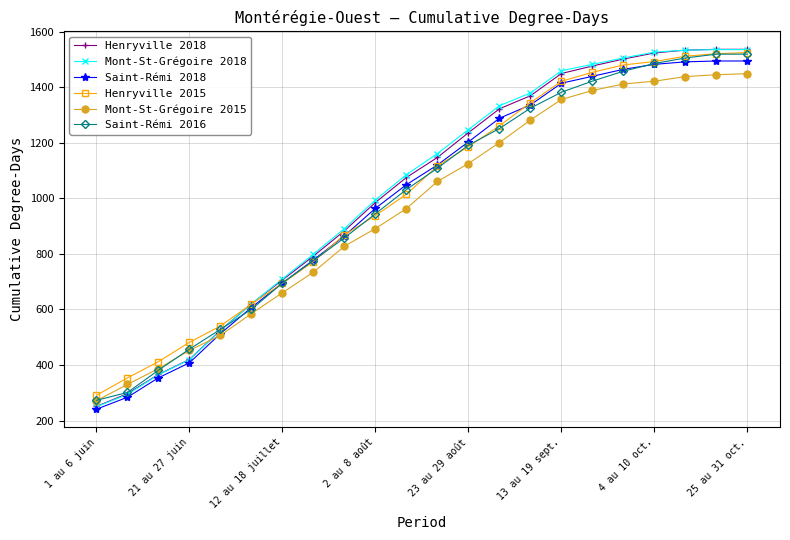

What is the smallest value displayed?

241.0